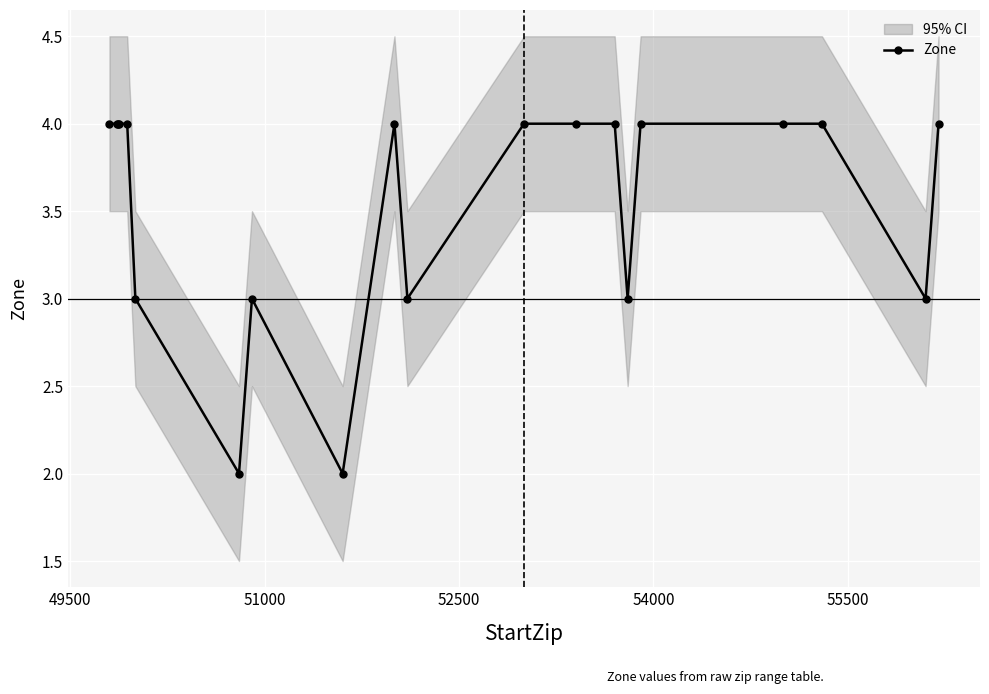

What is the difference between the maximum and minimum values?

2